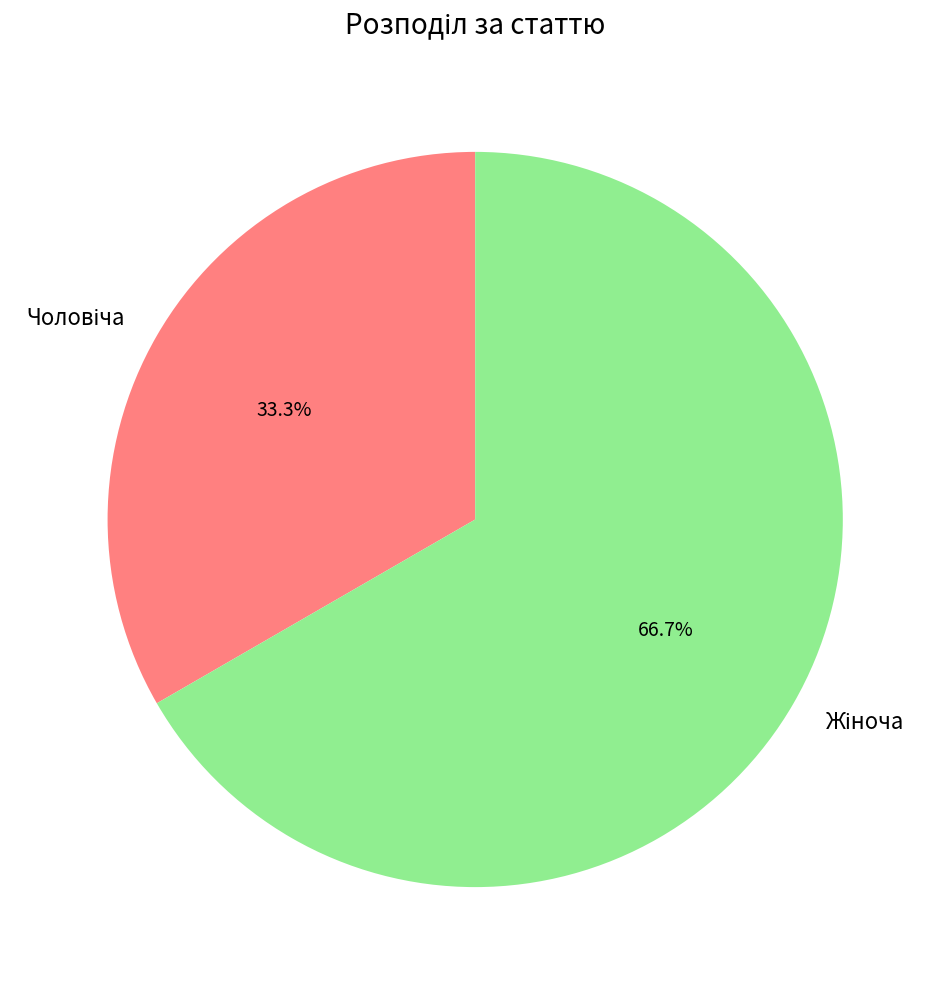

Between Жіноча and Чоловіча, which is larger?

Жіноча